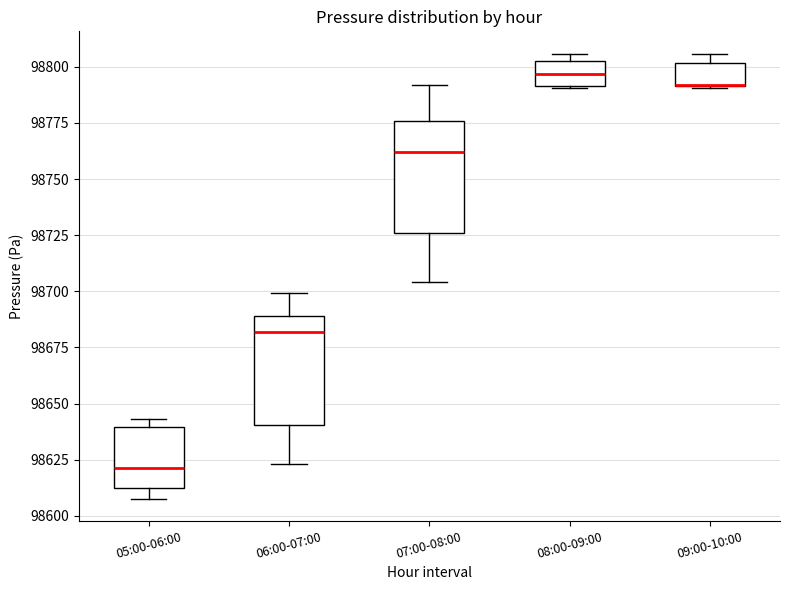

Reading left to right, read every box against the y-axis: the position of its median line, the range the box covers, and the ends of its whiskers. The values are not printed on the chart, so give them approximately, as read against the axis.

05:00-06:00: median 98620, box 98610 to 98640, whiskers 98610 (just below the box's lower edge) to 98645
06:00-07:00: median 98680, box 98640 to 98690, whiskers 98625 to 98700
07:00-08:00: median 98760, box 98725 to 98775, whiskers 98705 to 98790
08:00-09:00: median 98795, box 98790 to 98805, whiskers 98790 to 98805 (just above the box's upper edge)
09:00-10:00: median 98790 (drawn on the box's lower edge), box 98790 to 98800, whiskers 98790 to 98805